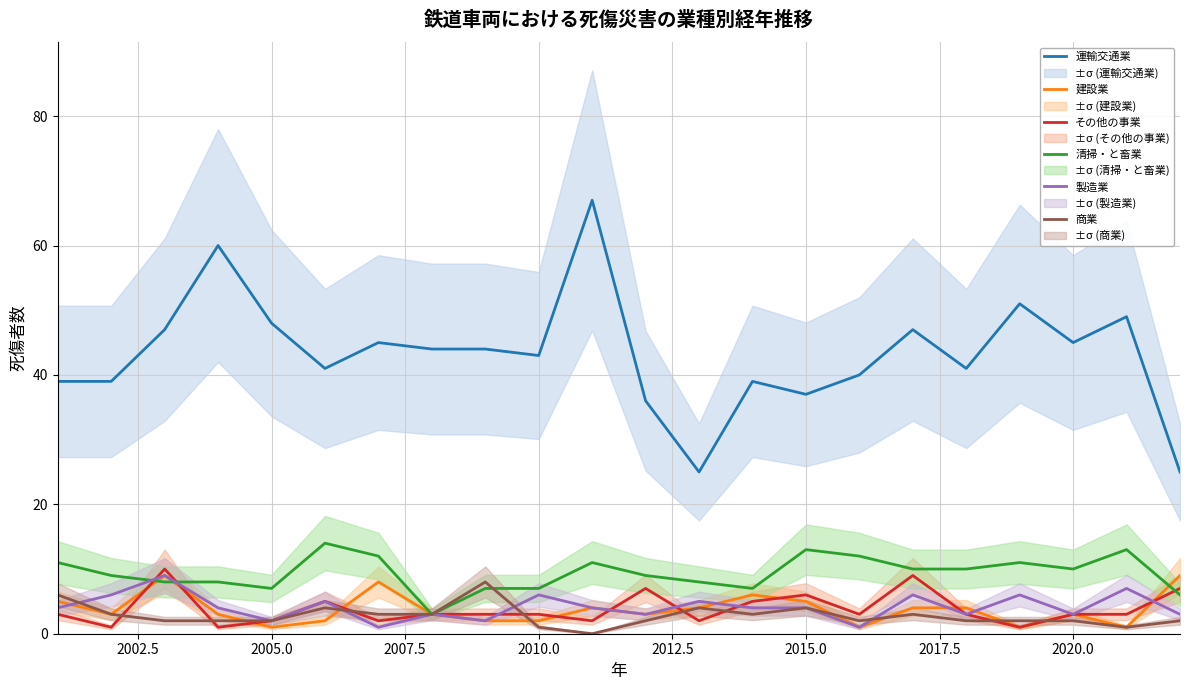

True or false: その他の事業 and 運輸交通業 intersect in this chart.

False